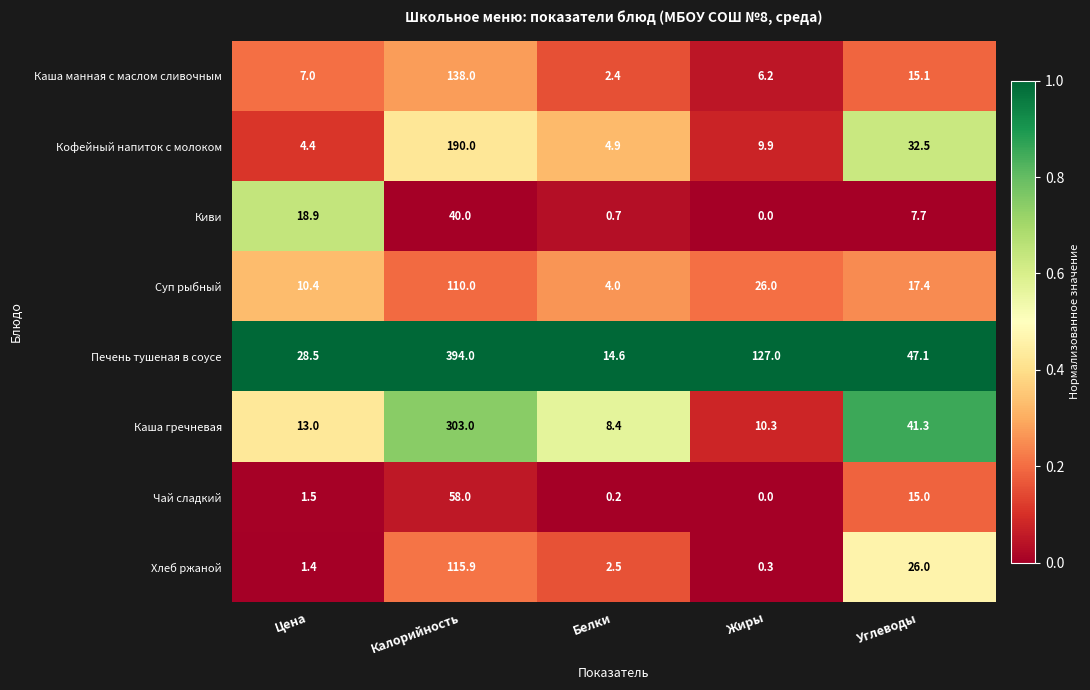

How many data points does each series have?

5